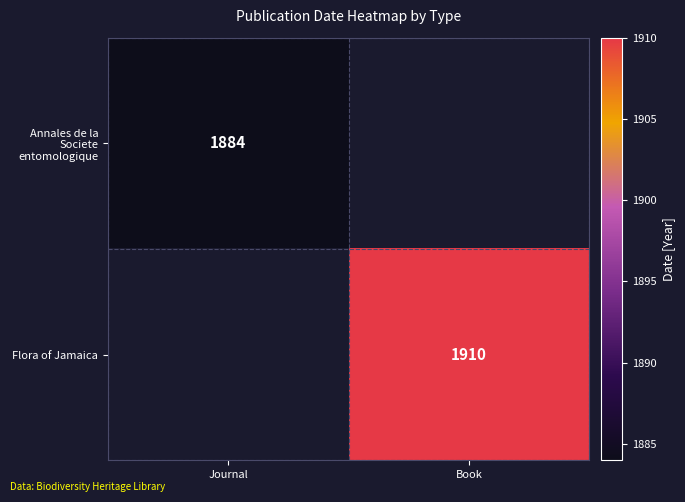

Is it true that Flora of Jamaica equals 2813 at Book?

False